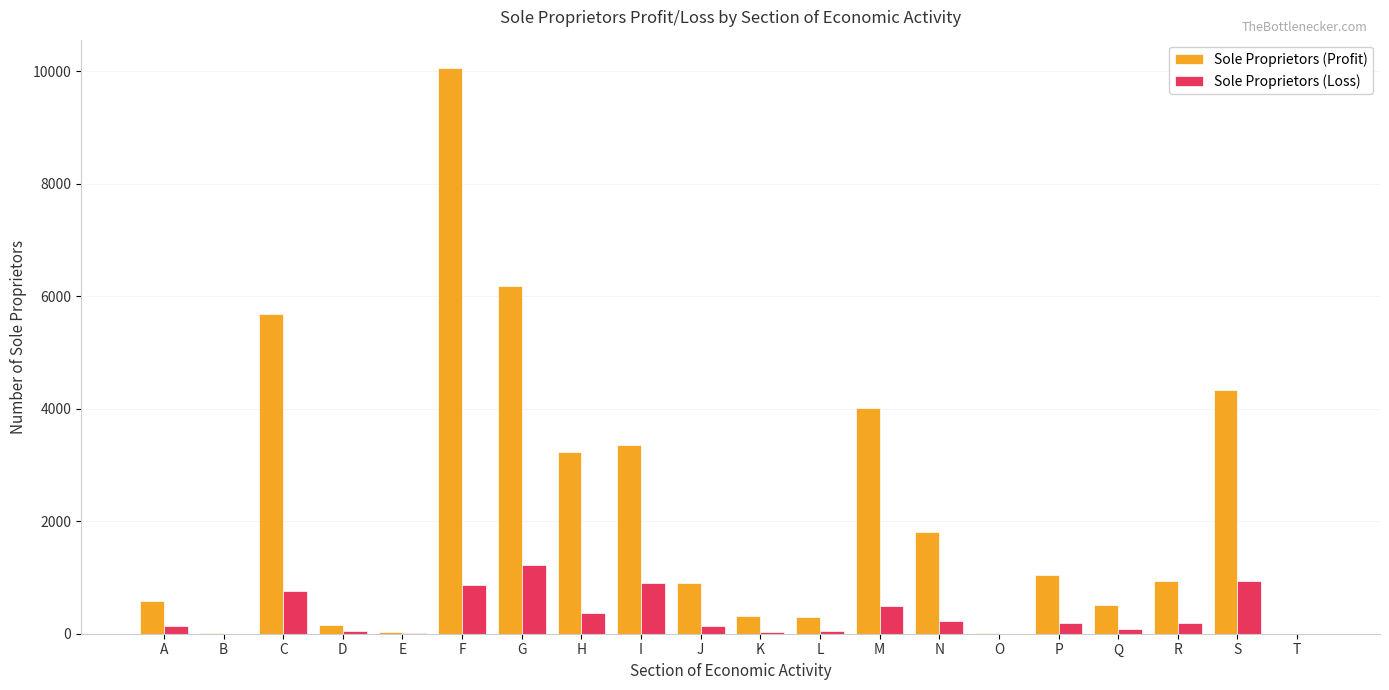

How many categories are shown in the chart?

20